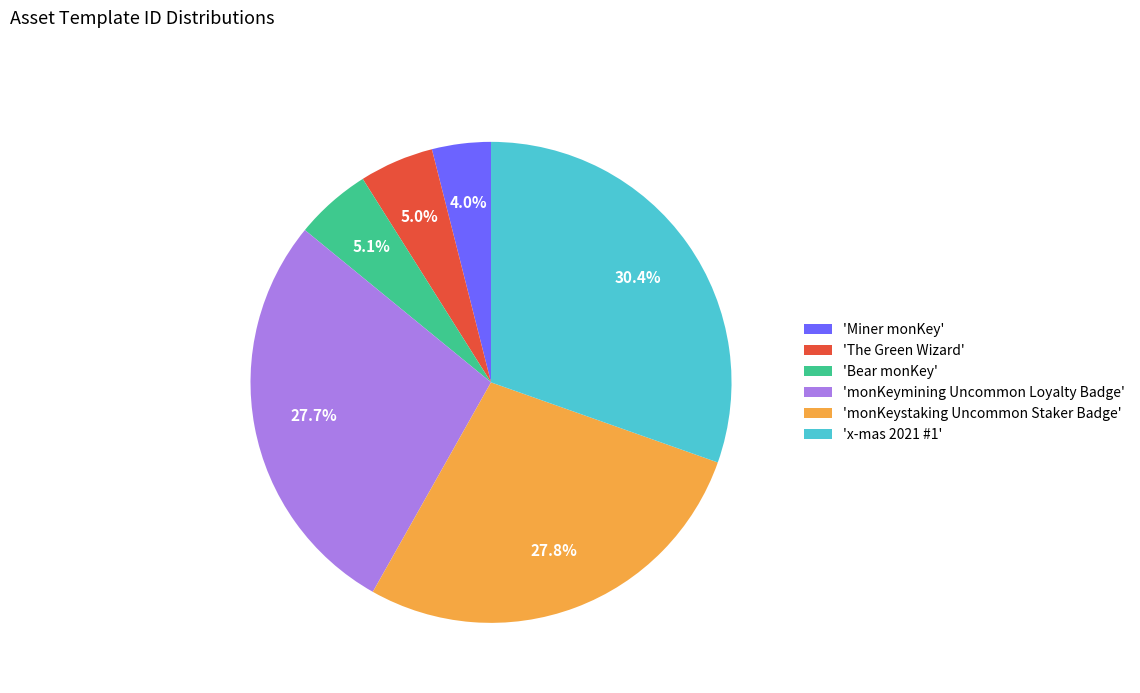

Is 'monKeymining Uncommon Loyalty Badge' the majority of the pie?

No